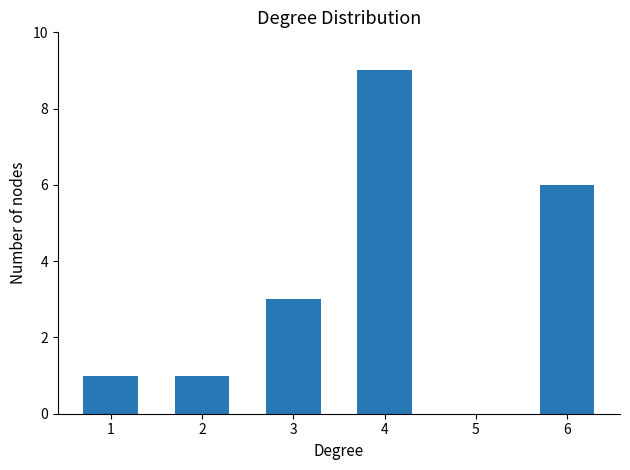

True or false: the data shows 3 at 3.

True